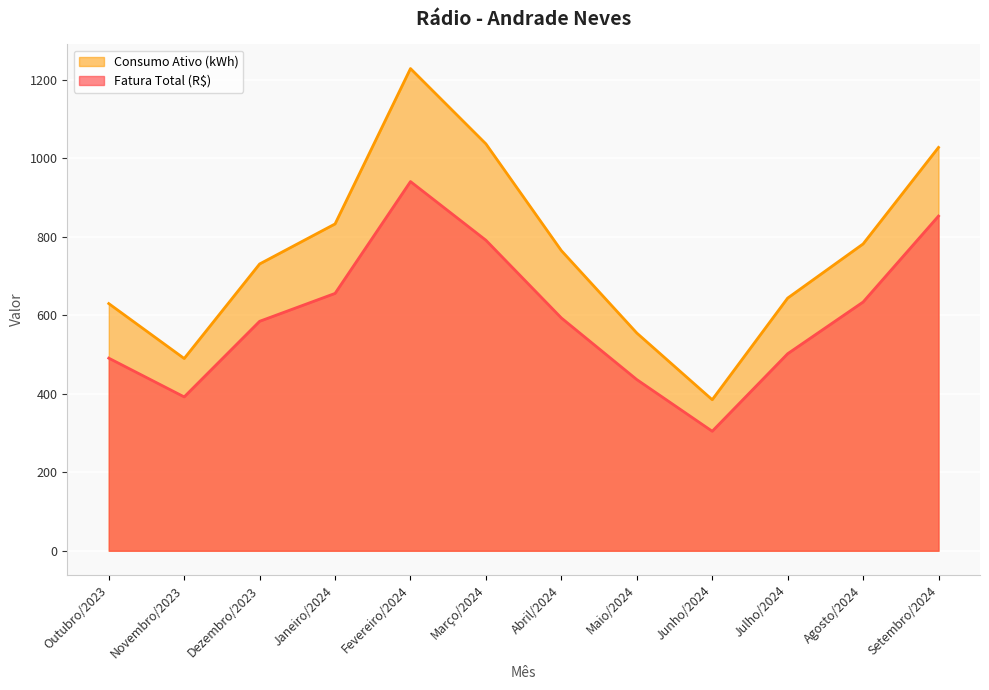

What are all the series names shown in the legend?

Consumo Ativo (kWh), Fatura Total (R$)